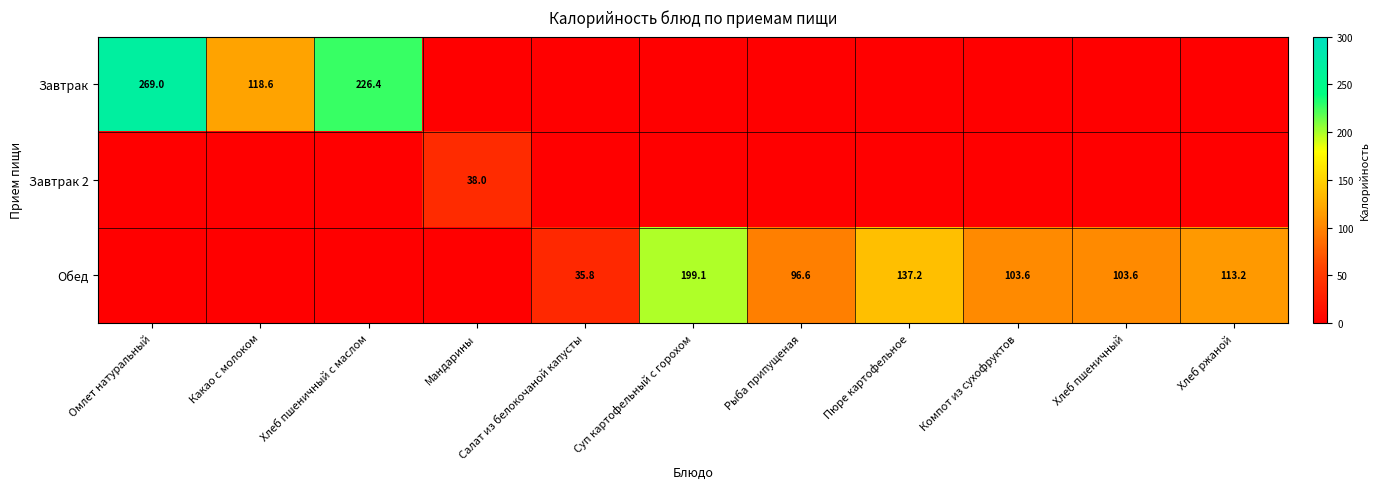

How many series are shown in this chart?

3